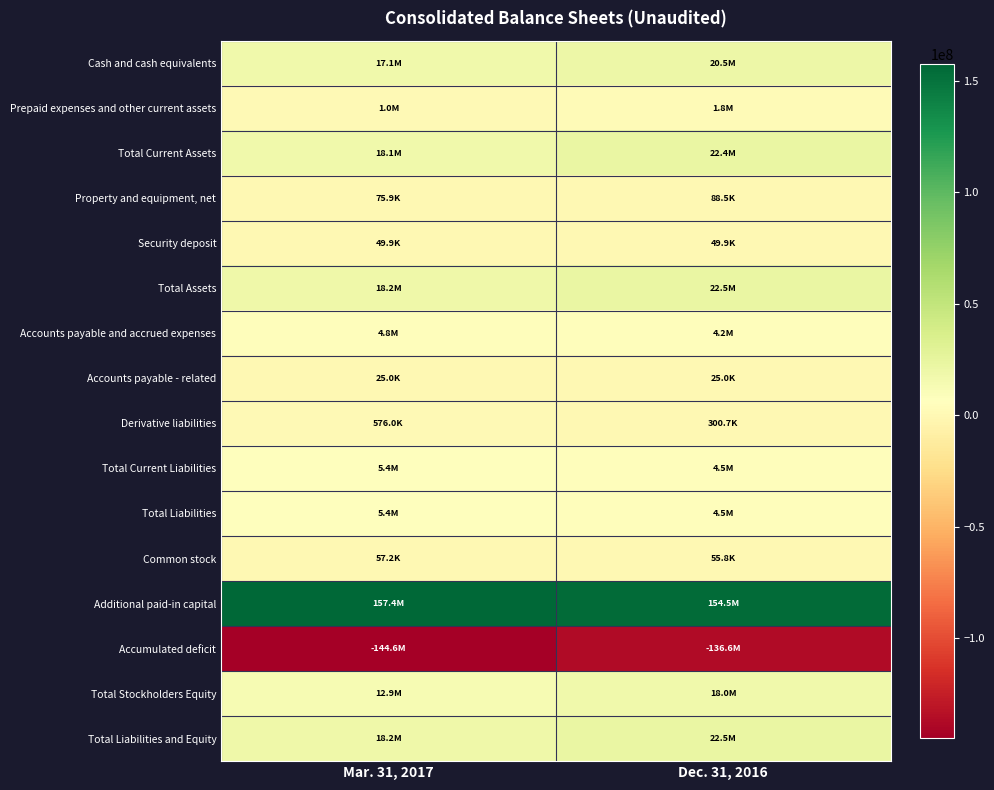

At Dec. 31, 2016, list the series in order from largest to smallest.

Additional paid-in capital, Total Assets, Total Liabilities and Equity, Total Current Assets, Cash and cash equivalents, Total Stockholders Equity, Total Current Liabilities, Total Liabilities, Accounts payable and accrued expenses, Prepaid expenses and other current assets, Derivative liabilities, Property and equipment, net, Common stock, Security deposit, Accounts payable - related, Accumulated deficit